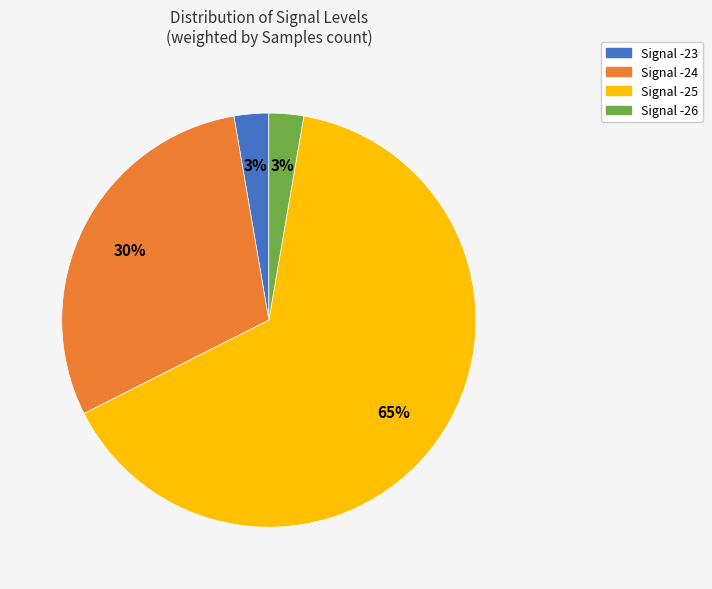

Does any single category account for the majority?

Yes